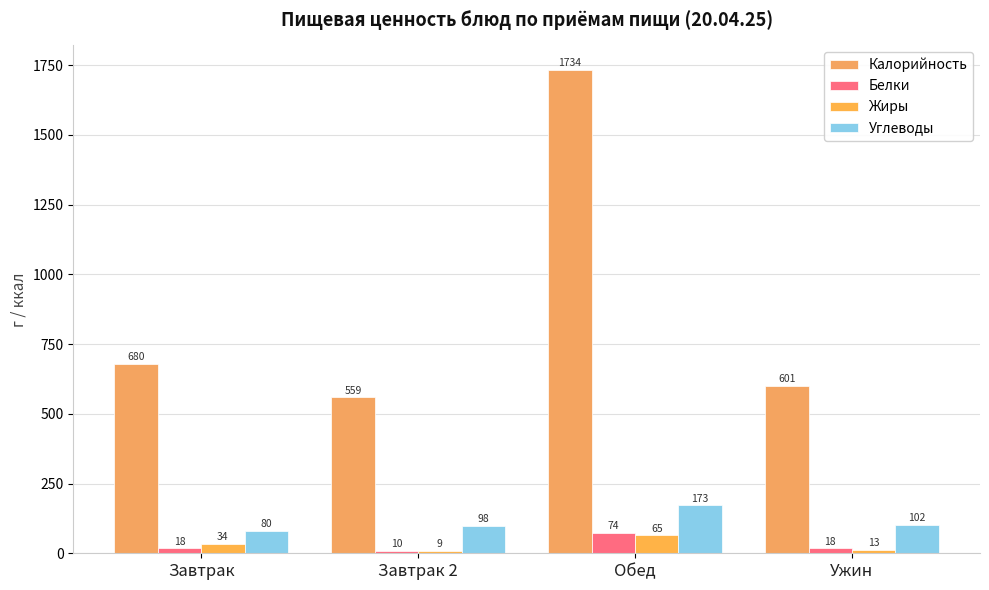

What is the difference between the maximum and minimum values in the Белки series?

64.2